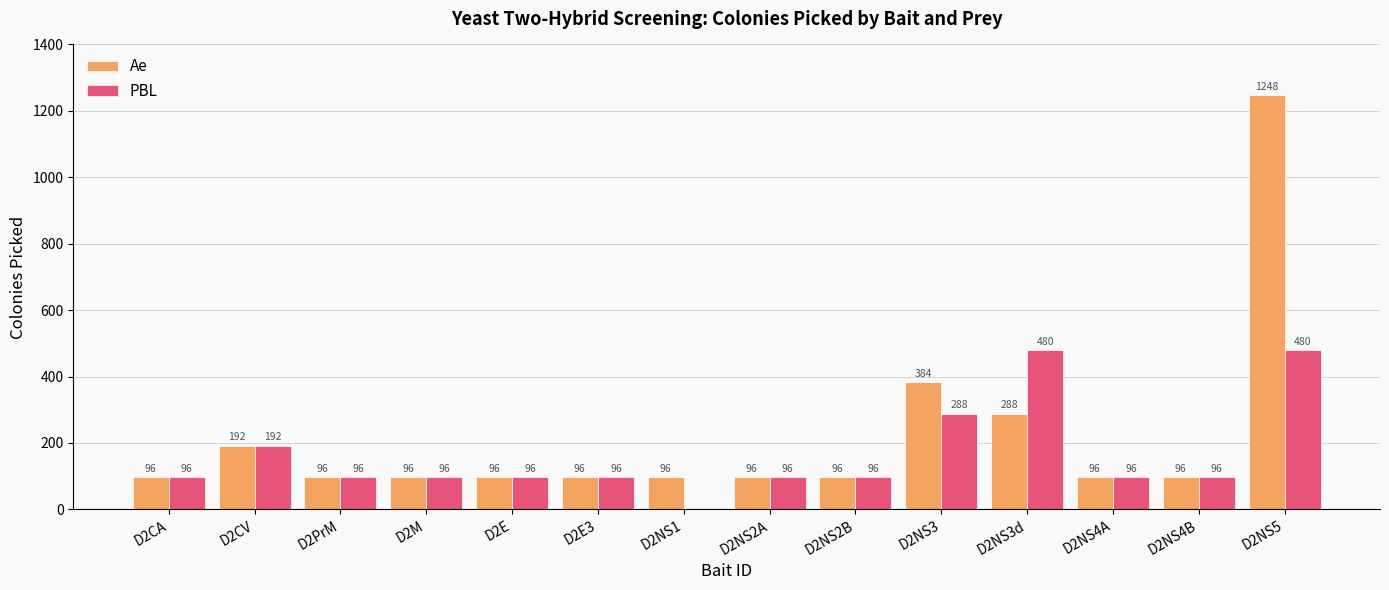

Is it true that Ae equals 96 at D2PrM?

True